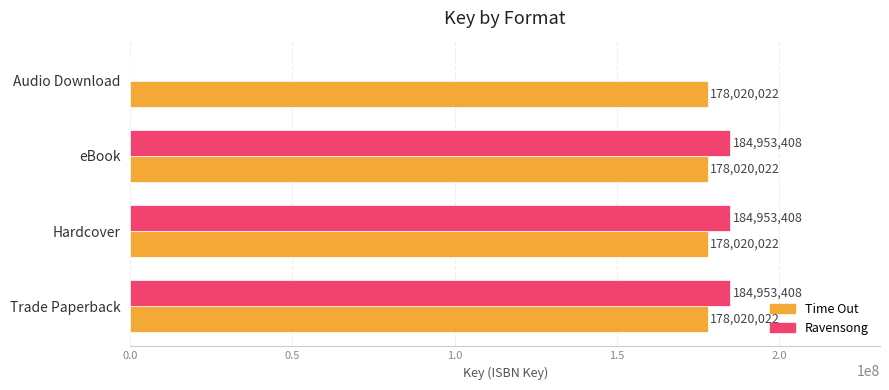

Read the Ravensong value at eBook, to the nearest 50.

184953400